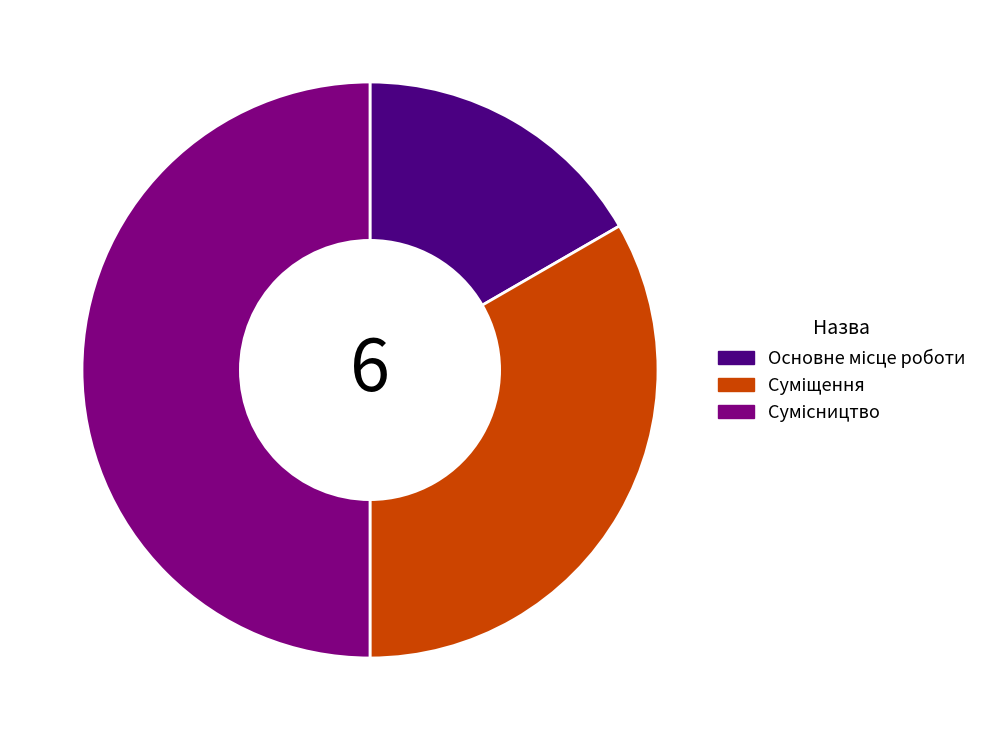

To the nearest percent, what is the difference between the Сумісництво and Суміщення slice percentages?

17%